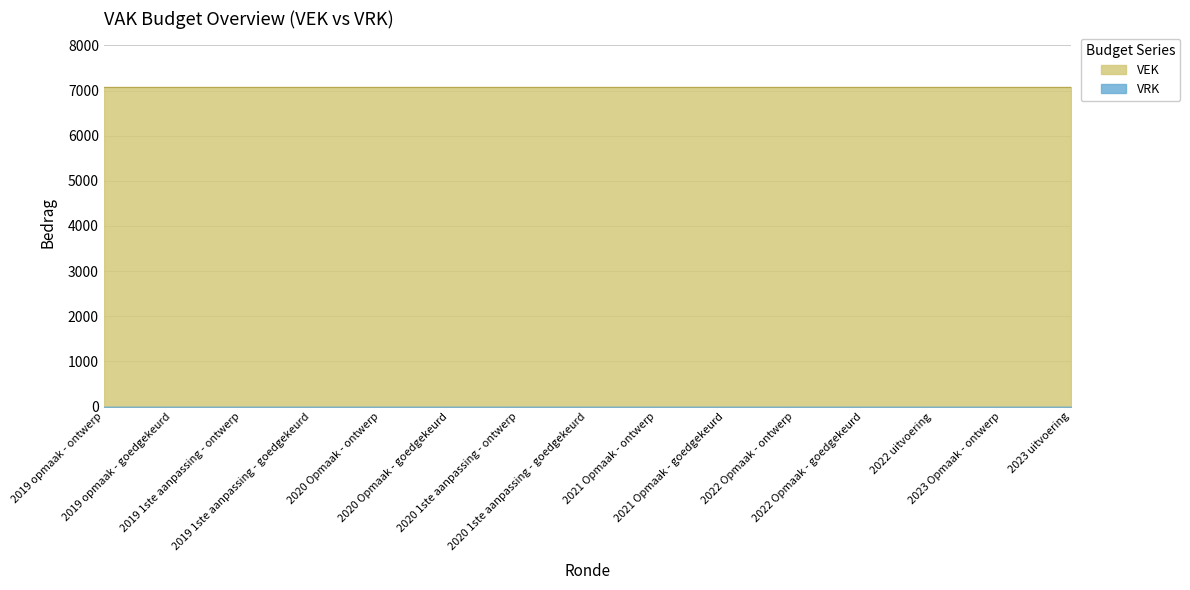

True or false: VEK and VRK cross at least once.

False